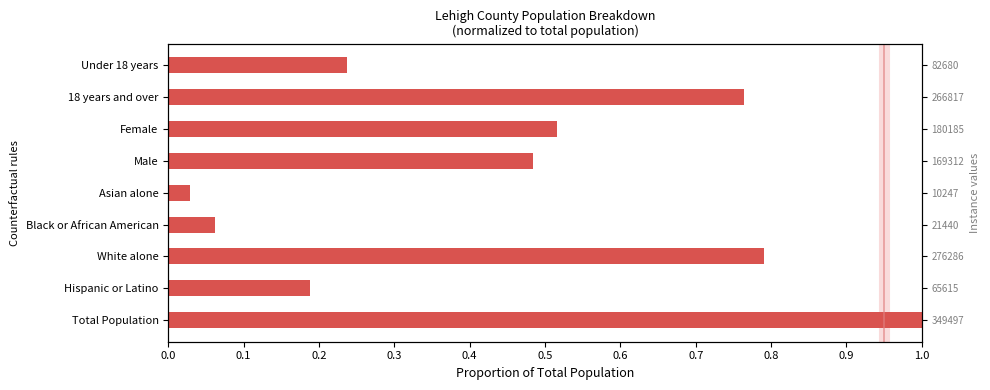

The chart shows a value of 0.3 at Male. True or false?

False